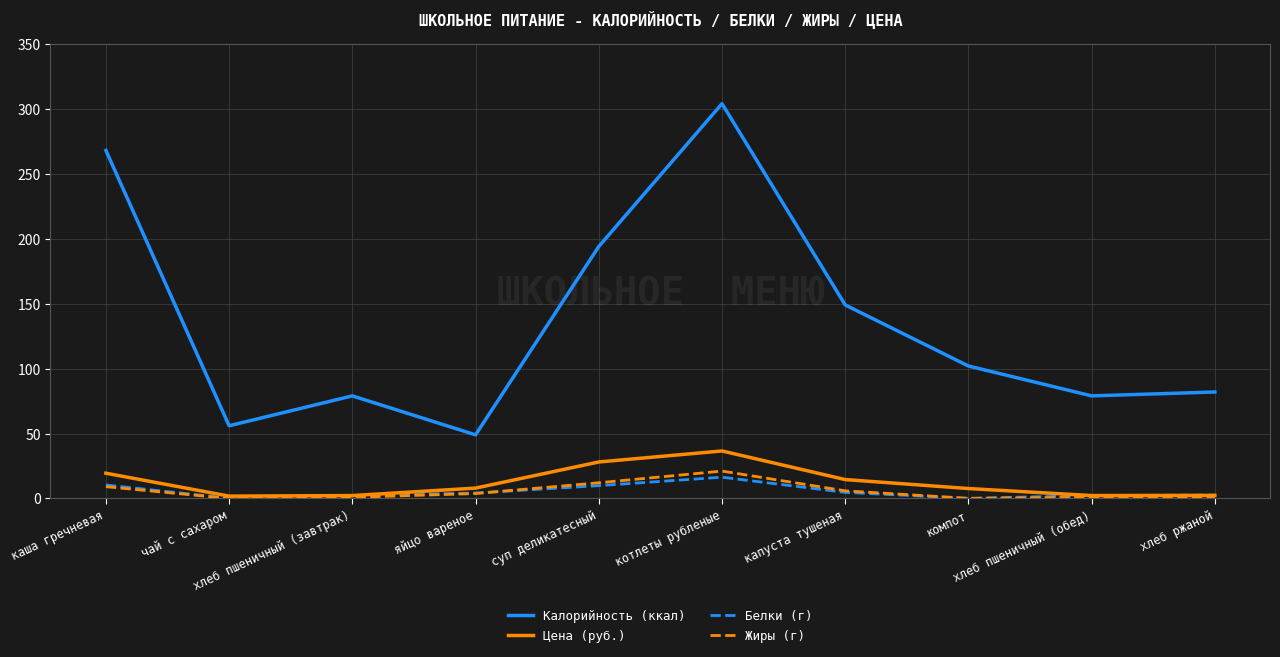

What is the greatest value displayed?

304.0